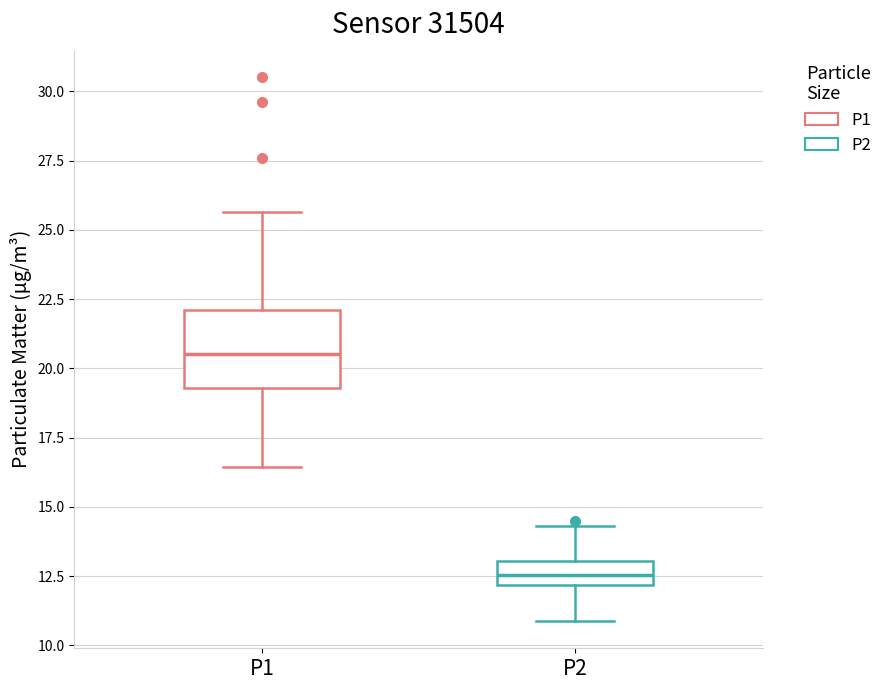

Which box has the highest median line?

P1